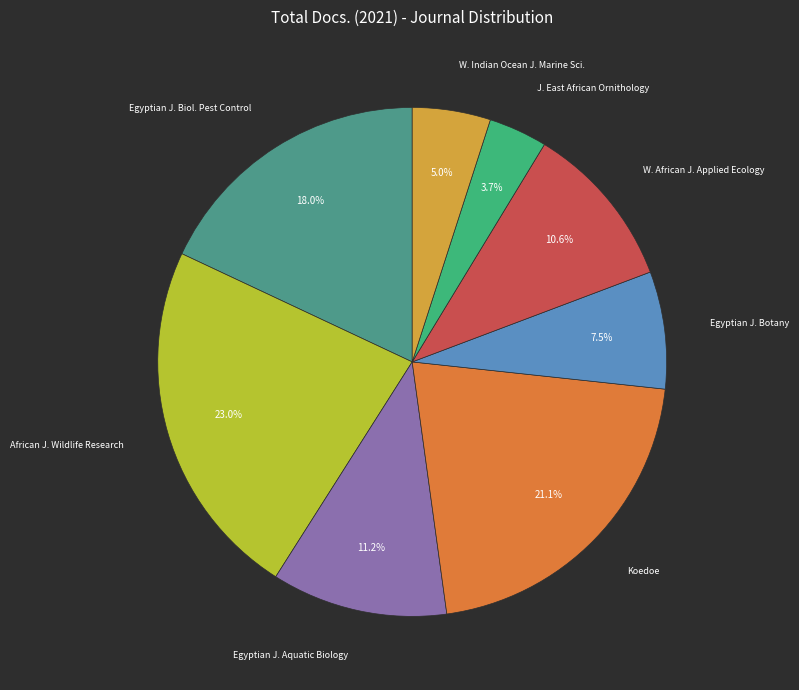

Which slice is the largest?

African J. Wildlife Research